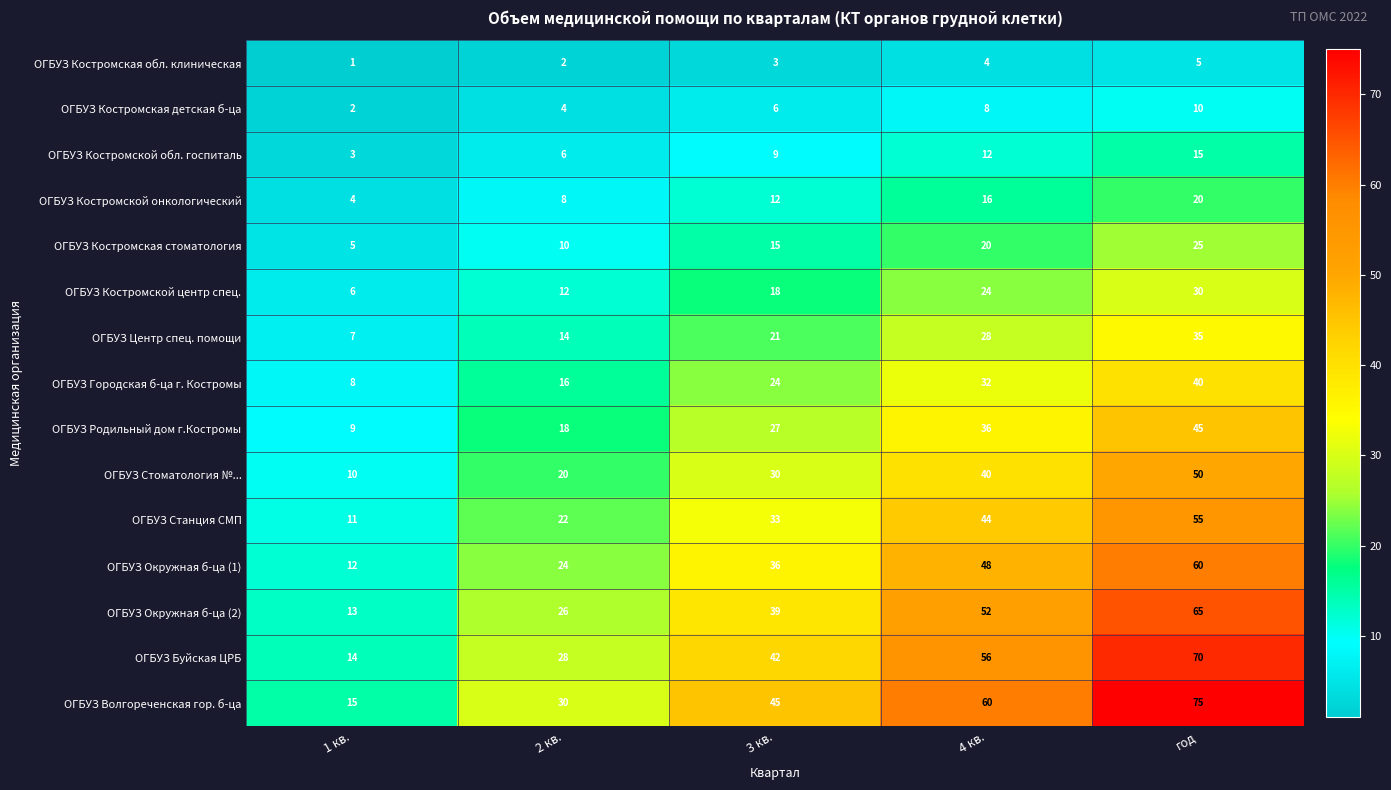

Which series has the largest range (max minus min)?

ОГБУЗ Волгореченская гор. б-ца